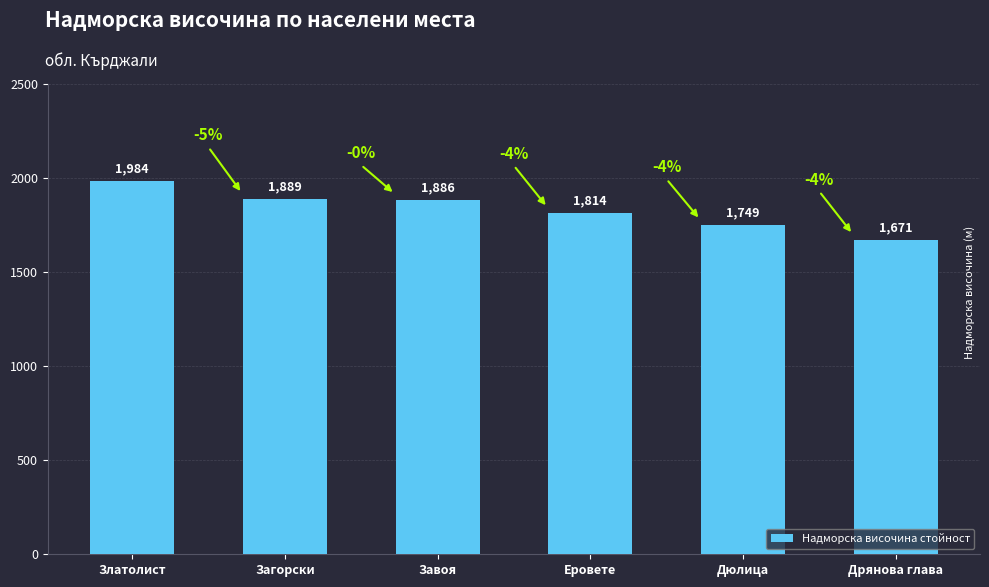

How many series are shown in this chart?

1